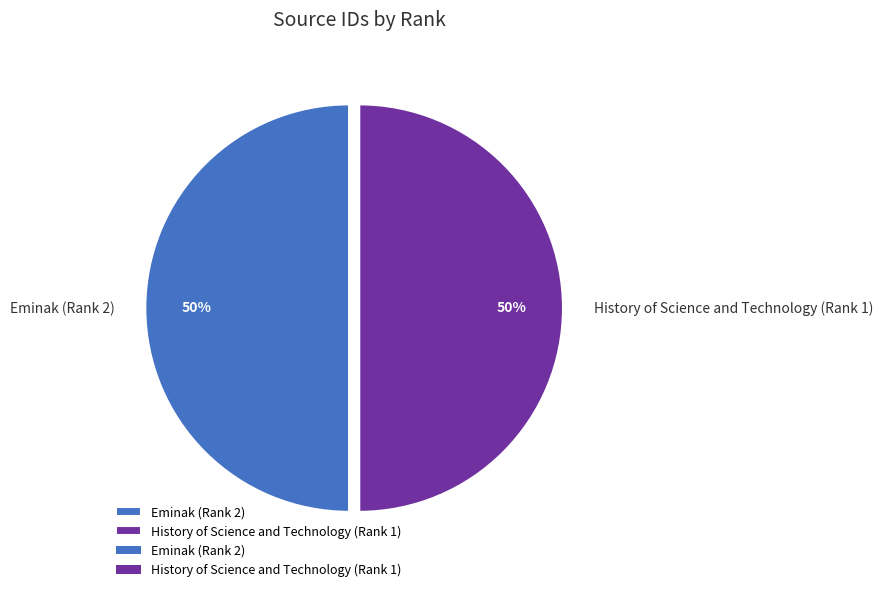

To the nearest percent, what percentage of the pie is Eminak (Rank 2)?

50%